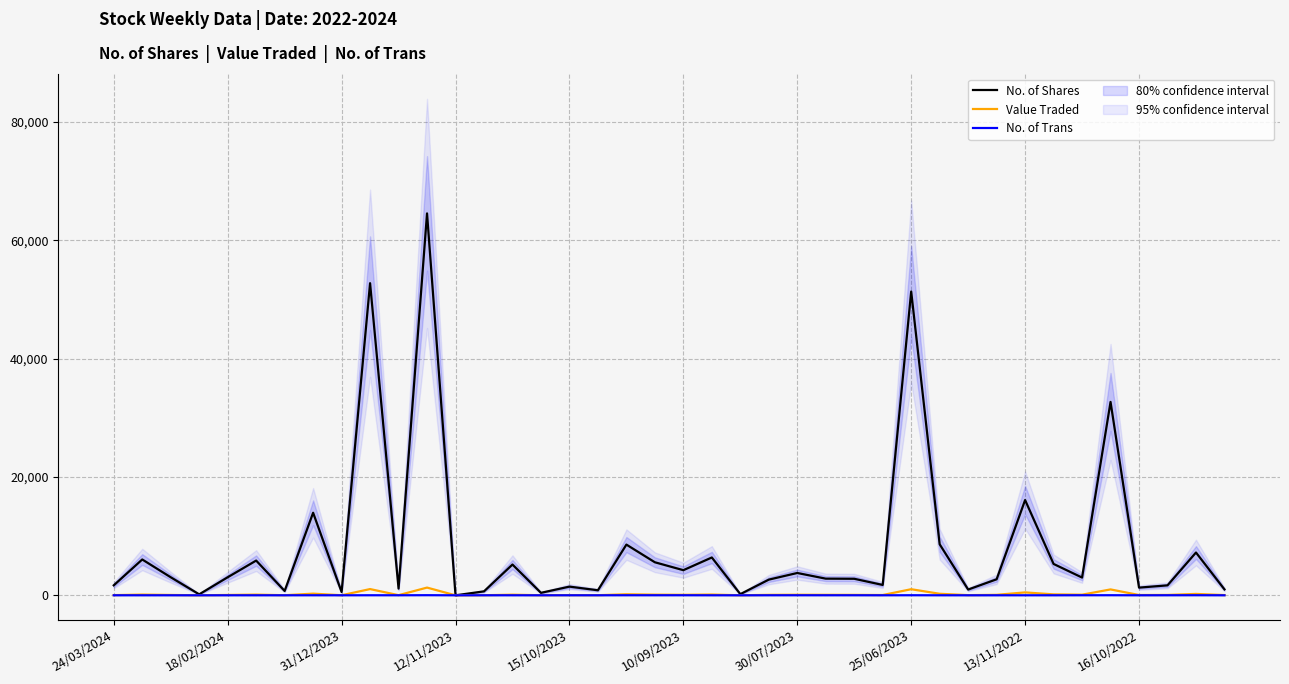

What is the maximum value shown in the chart?

64522